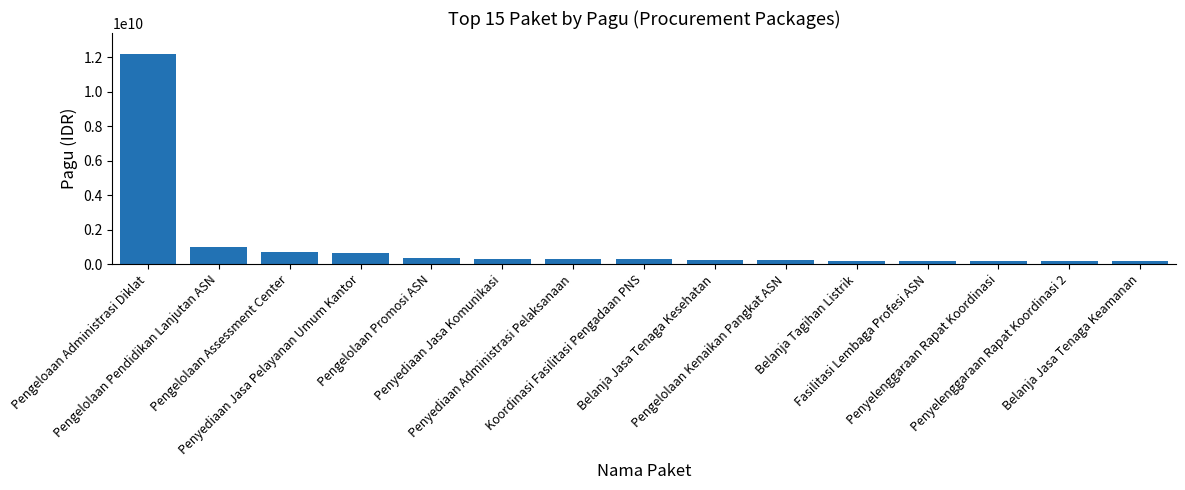

What is the sum of the values at Pengelolaan Promosi ASN and Pengelolaan Kenaikan Pangkat ASN?

601101900